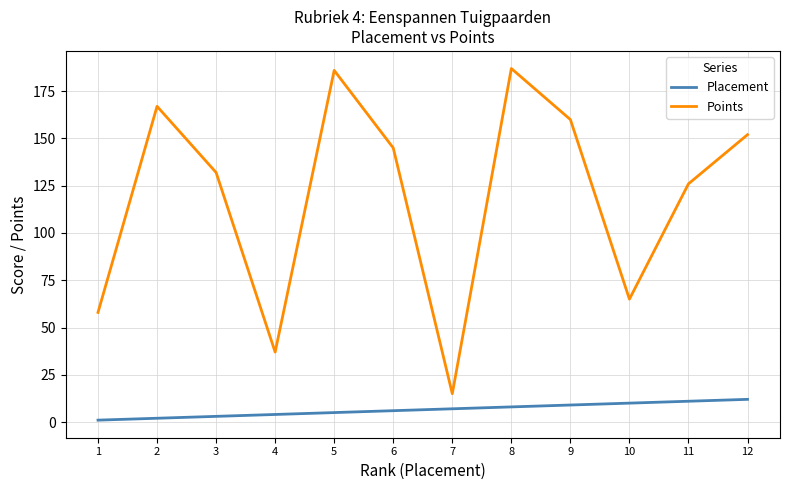

Is the value of Placement at 2 greater than the value of Points at 12?

No